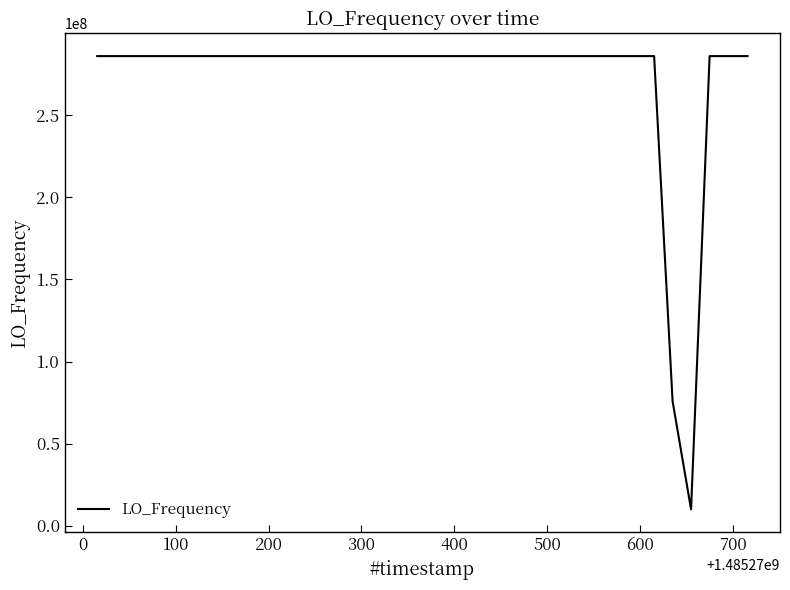

What is the difference between the maximum and minimum values?

276047005.2